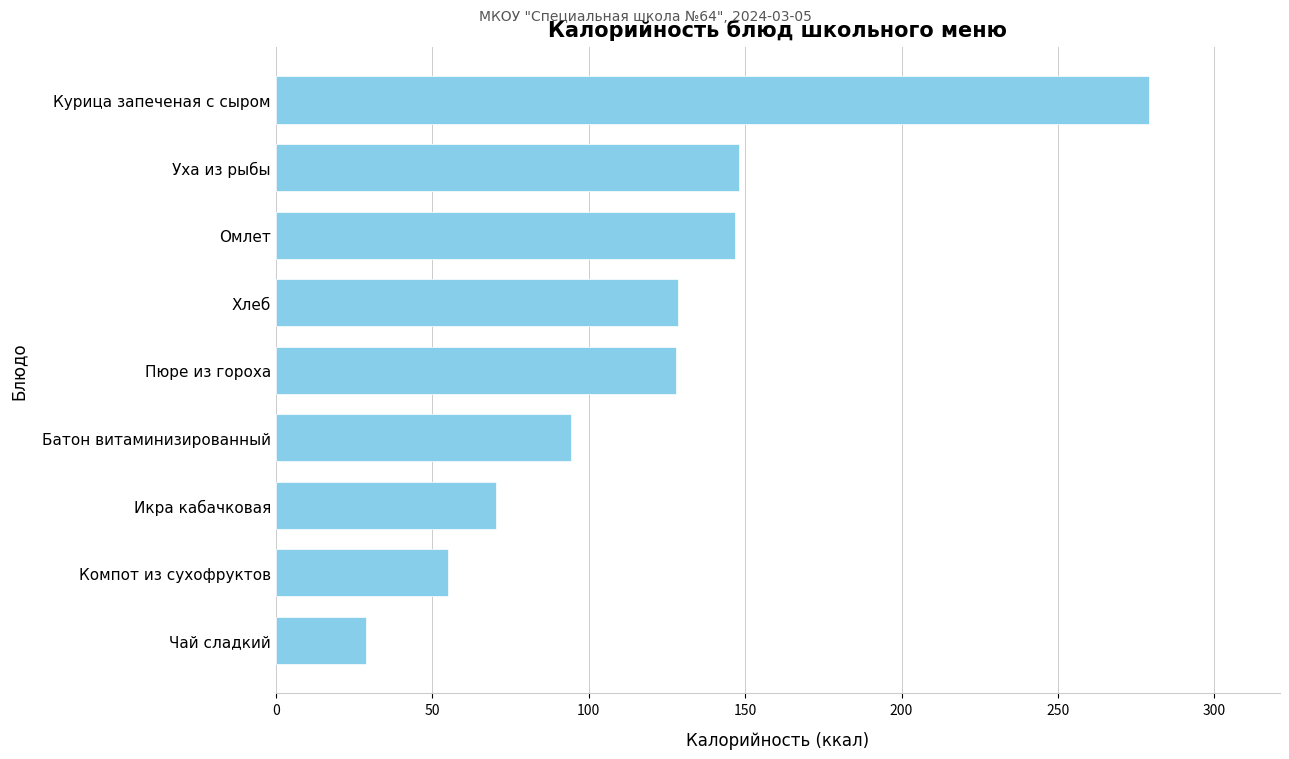

How many data points are less than 128?

4